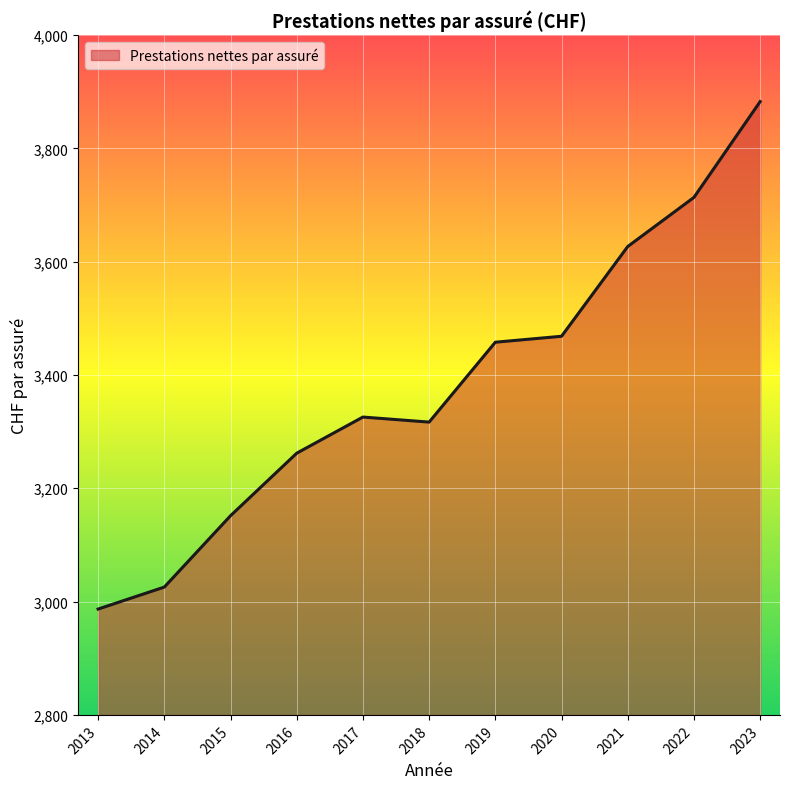

True or false: the data shows 944.6 at 2015.

False